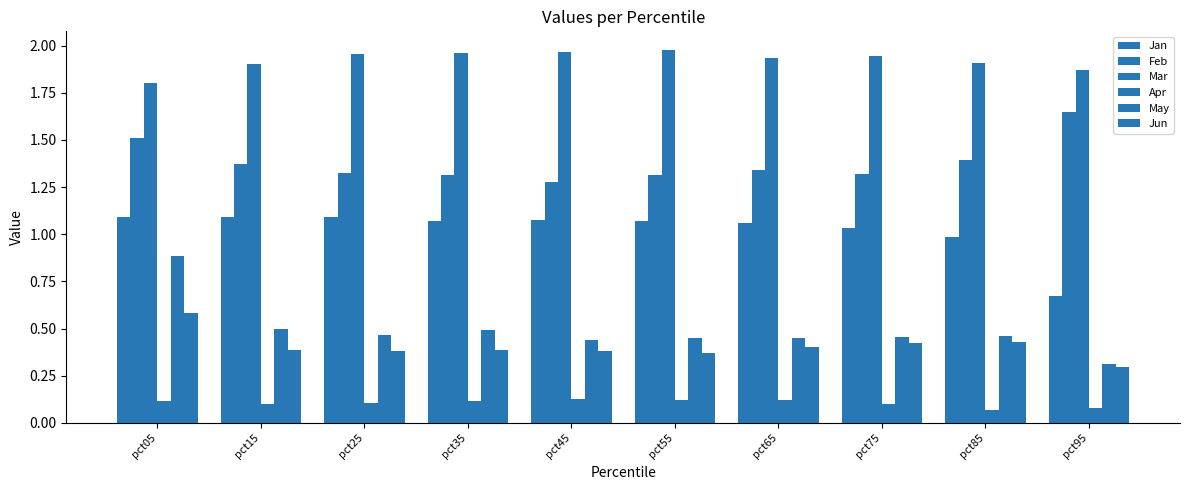

At which label does Apr reach its minimum?

pct85